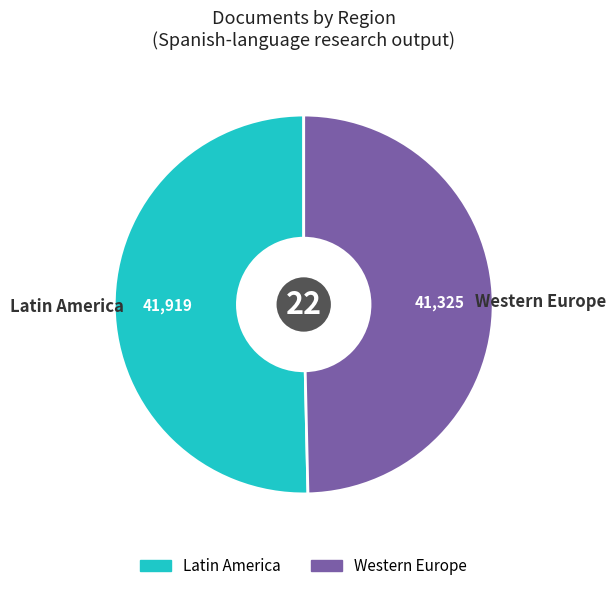

Rank the categories by value from highest to lowest.

Latin America, Western Europe